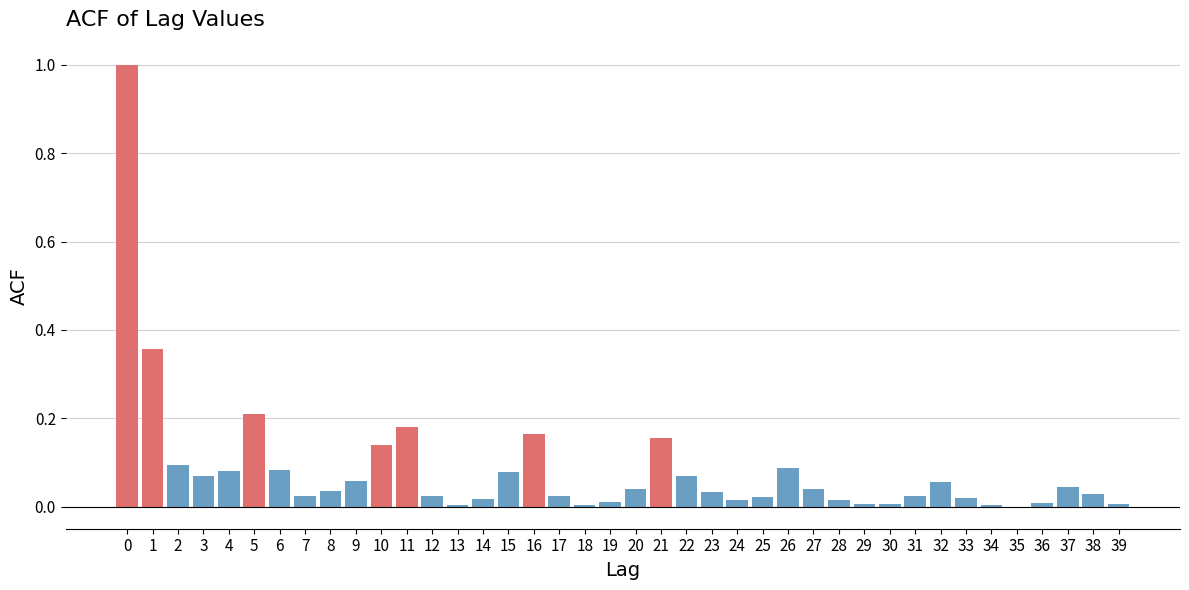

The value at 30 is 0.0. True or false?

True